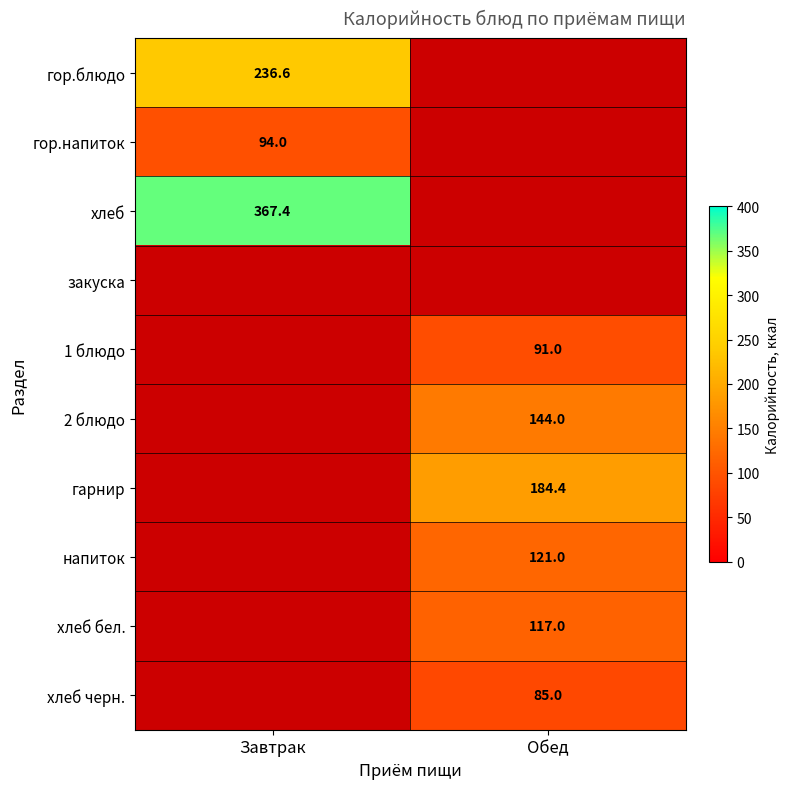

Is it true that хлеб equals -249.0 at Обед?

False